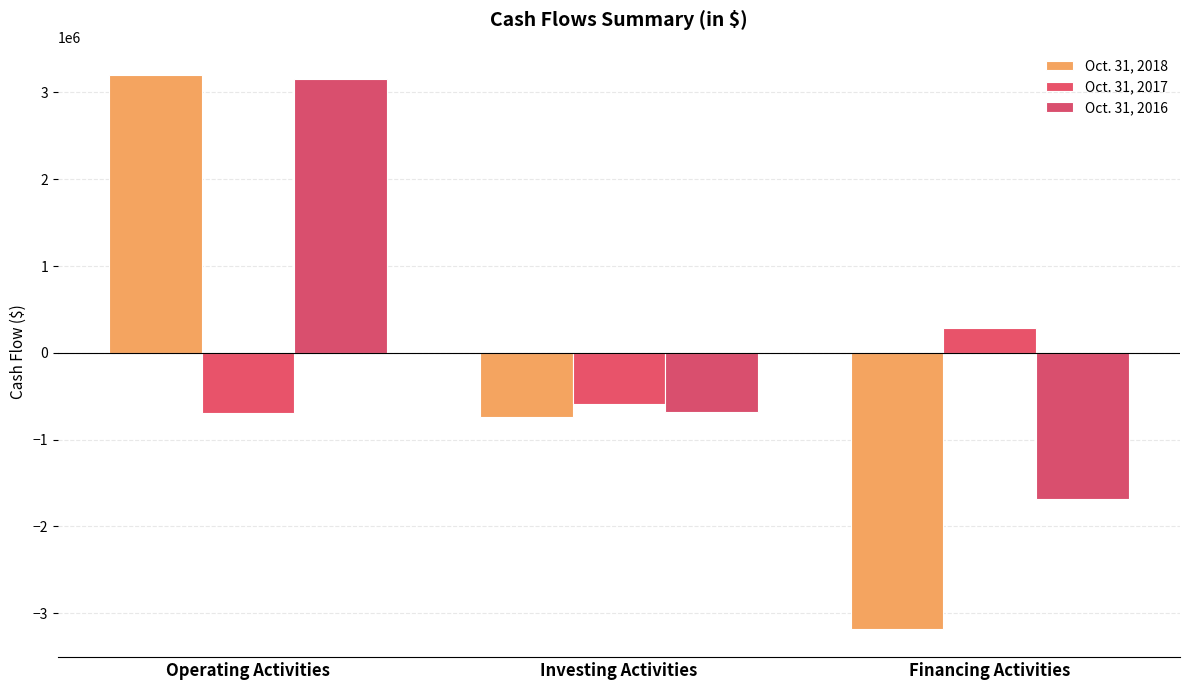

Which category has the highest value in the Oct. 31, 2016 series?

Operating Activities